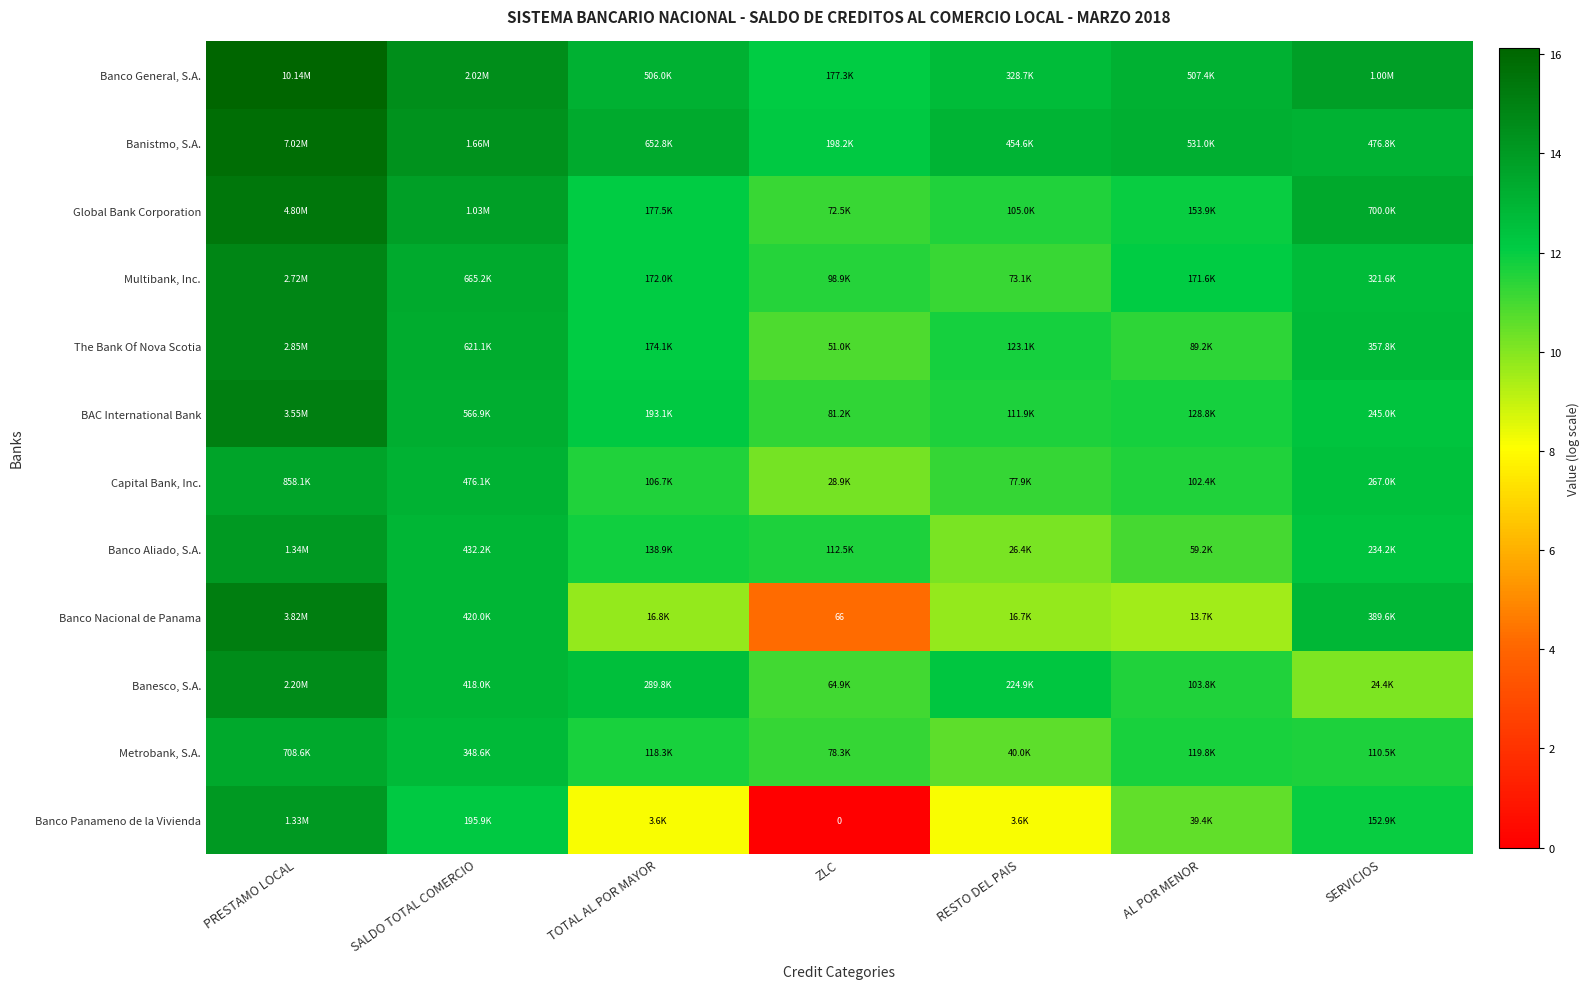

Where does the Banesco, S.A. series first go above 12?

PRESTAMO LOCAL